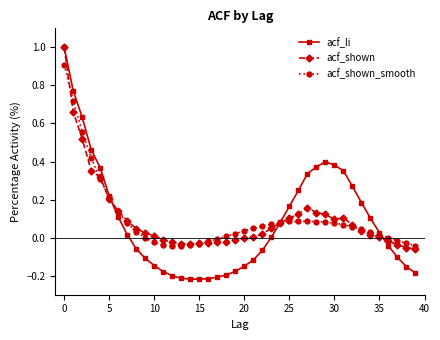

Which series has the widest spread of values?

acf_li